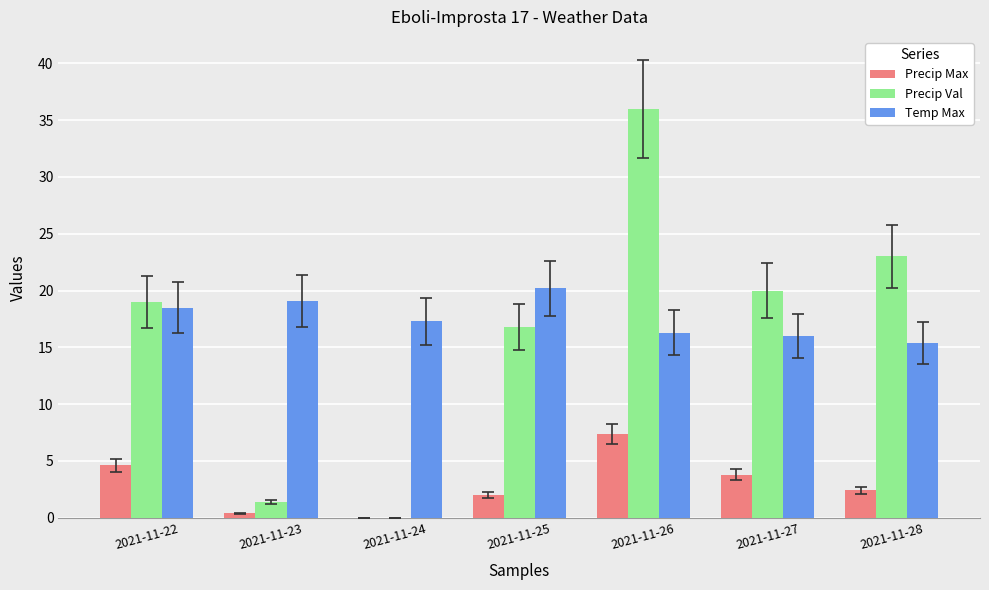

How many distinct data groups are displayed?

3